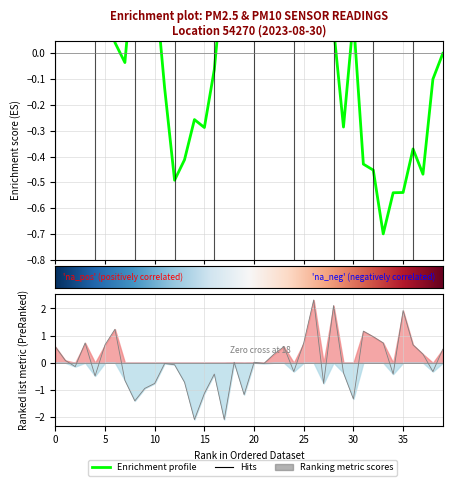

Reading right to left, list all the values displayed in this chart.

0.5	-0.3	0.3	0.7	1.9	-0.4	0.7	1.0	1.2	-1.3	-0.4	2.1	-0.8	2.3	0.7	-0.3	0.6	0.3	-0.0	0.0	-1.2	0.0	-2.1	-0.4	-1.1	-2.1	-0.7	-0.1	-0.0	-0.8	-0.9	-1.4	-0.6	1.2	0.7	-0.5	0.7	-0.1	0.1	0.6